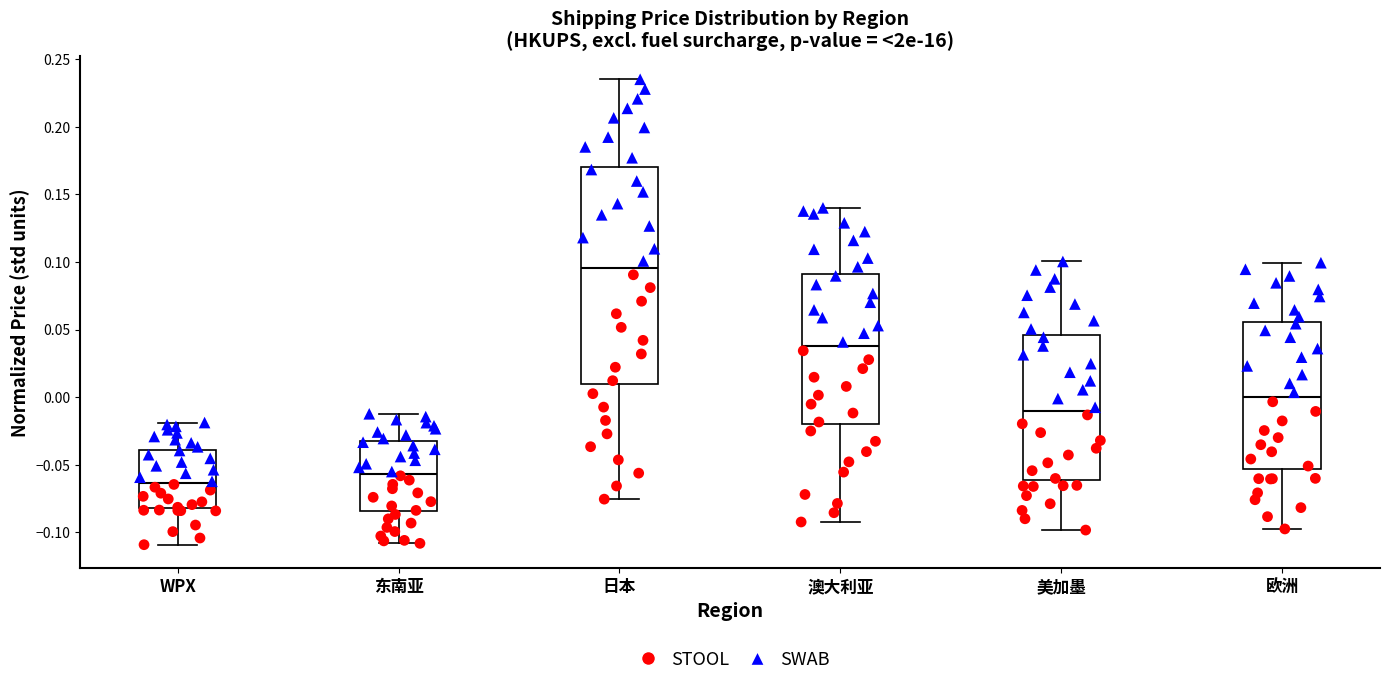

Comparing the boxes themselves (not the whiskers), which one is the tallest?

日本